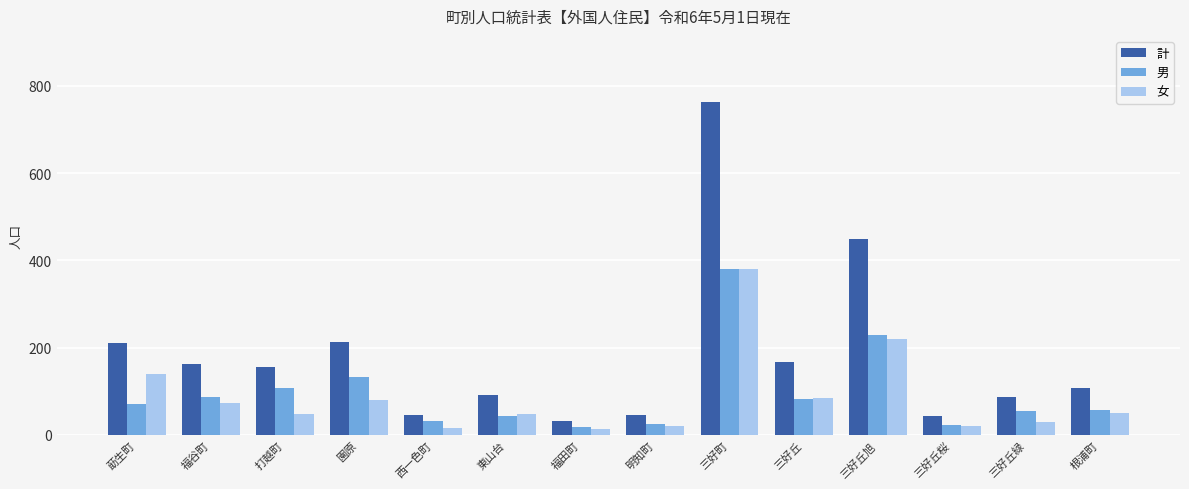

How many data points in 男 are less than 71?

7